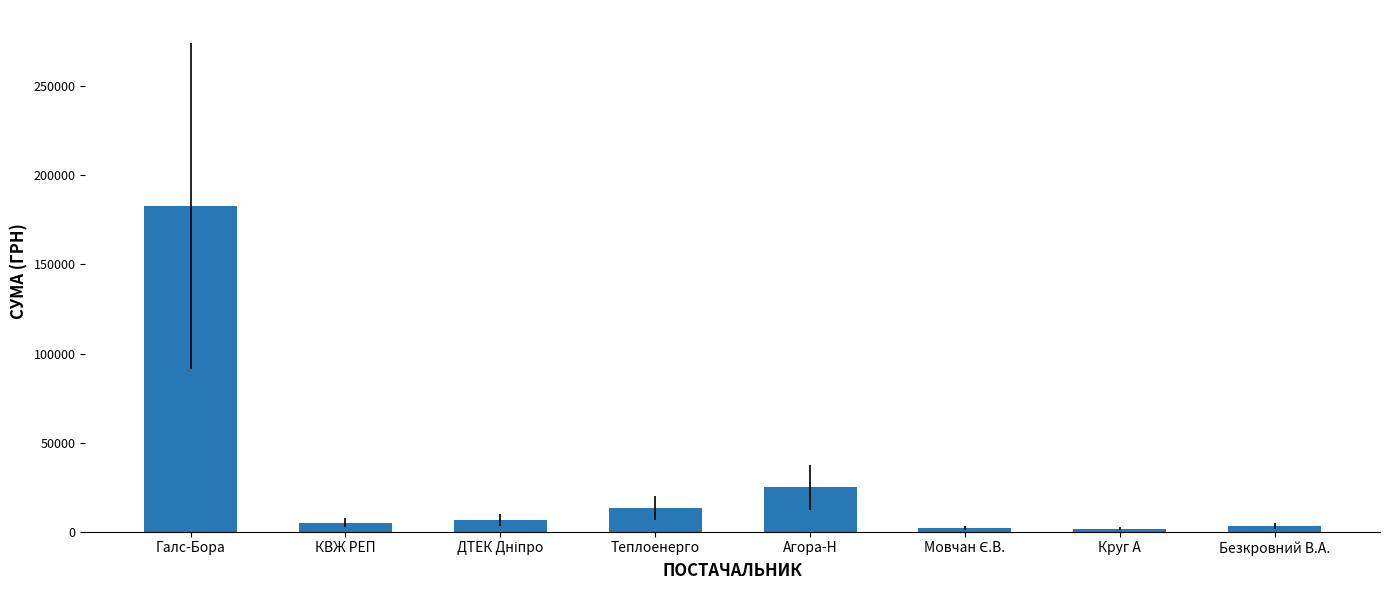

What is the maximum value shown in the chart?

183000.0